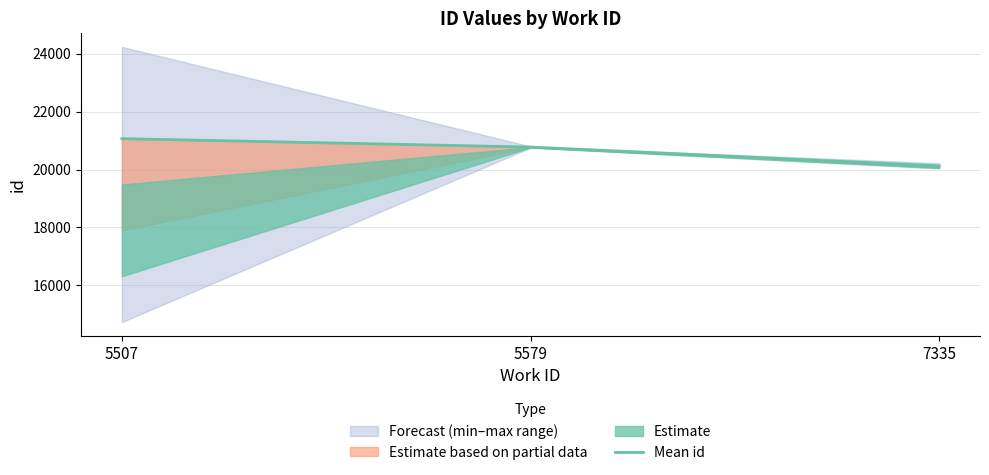

What is the change in value from 5507 to 7335?

-940.7